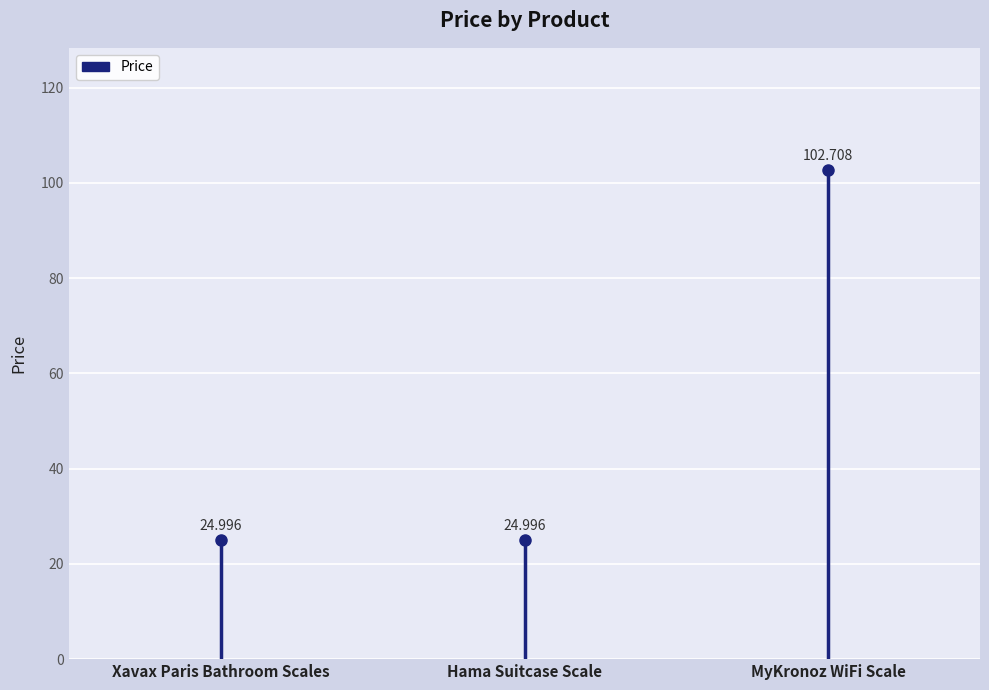

What is the minimum value shown in the chart?

25.0